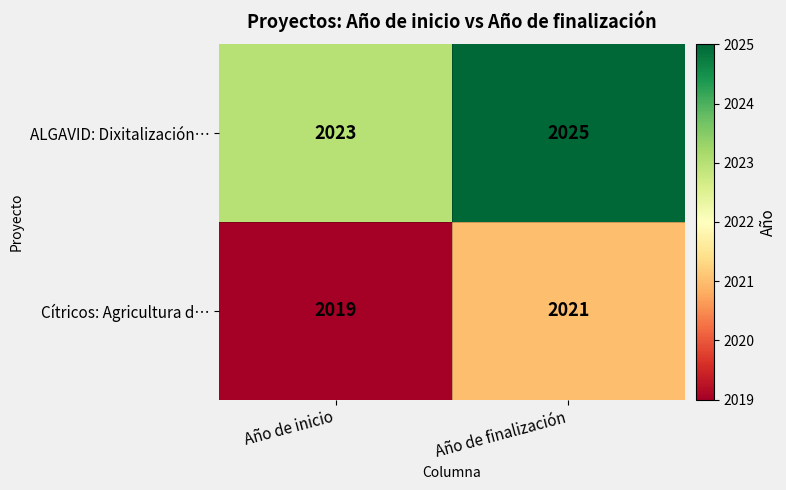

What is the spread (max minus min) of values at Año de inicio?

4